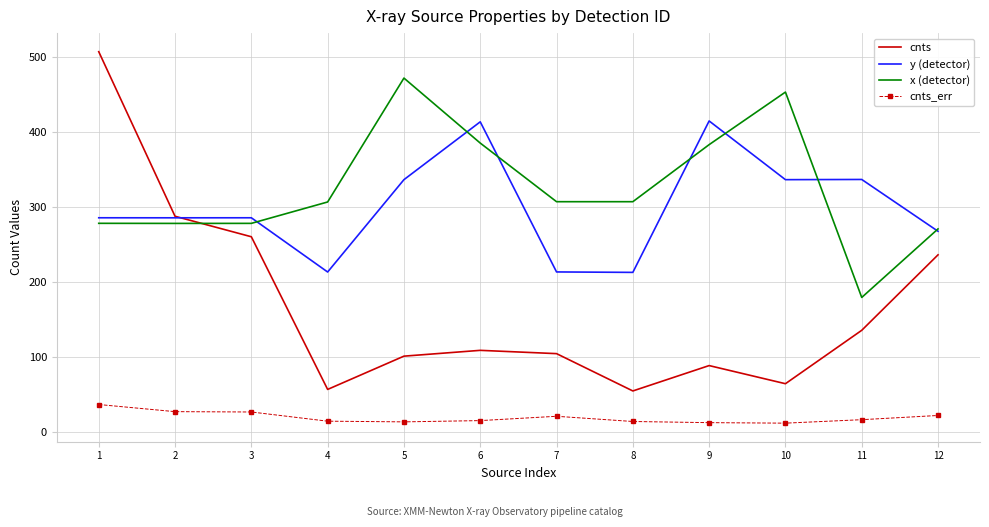

At which category is the sum across all series the highest?

1